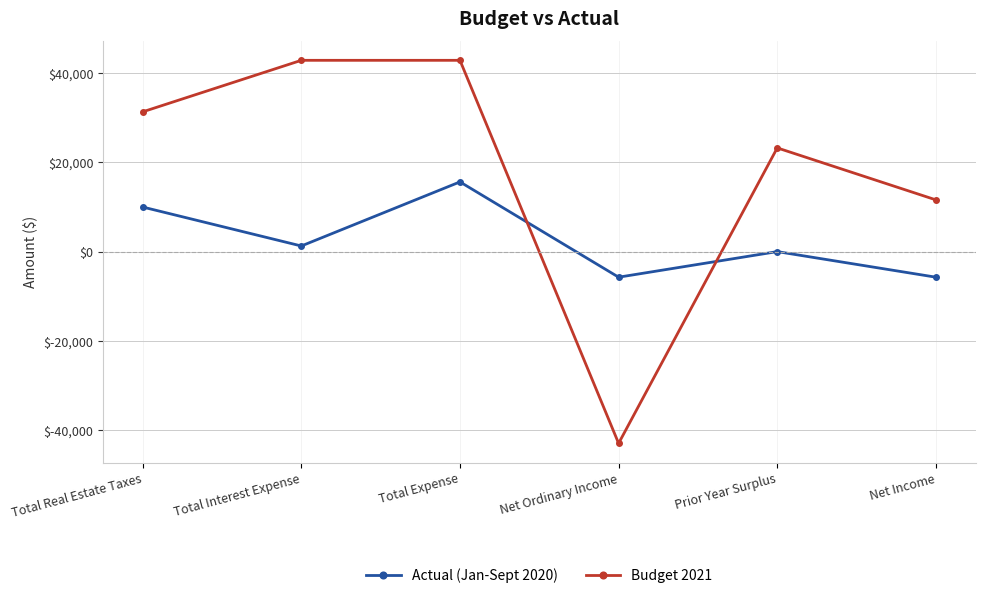

What is the highest value of the Actual (Jan-Sept 2020) series?

15628.7